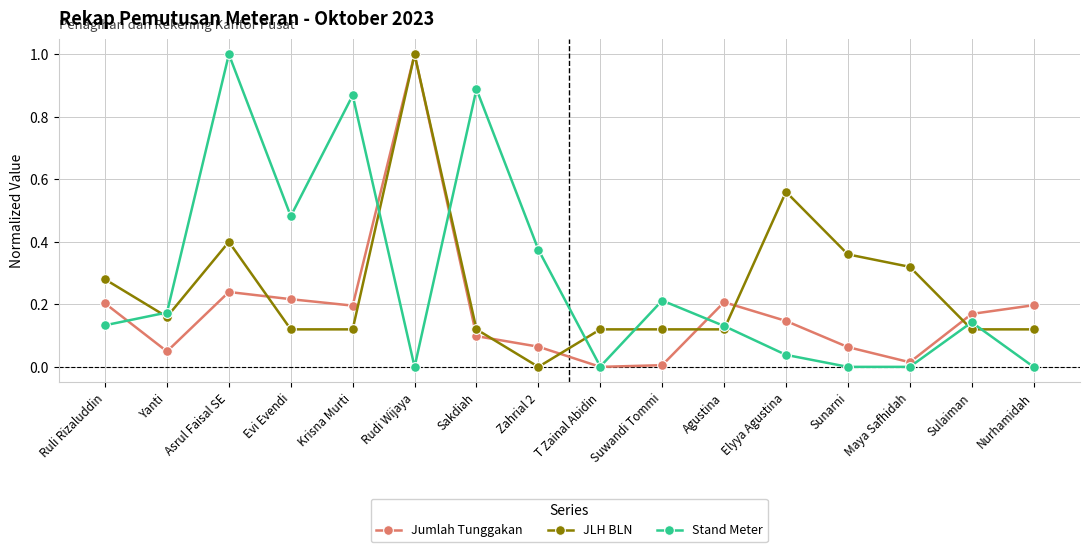

How many lines are shown in the chart?

3